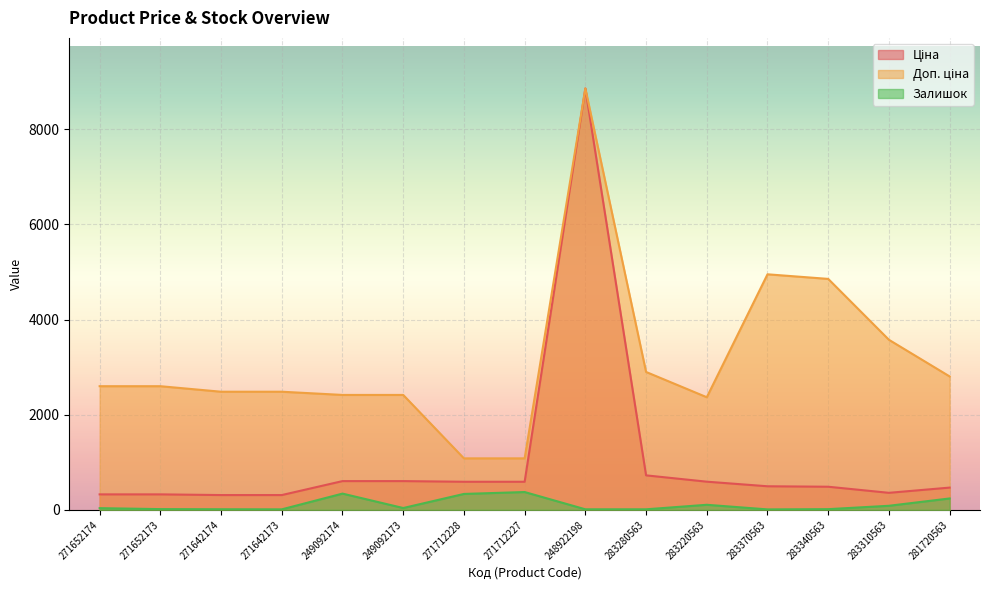

Where is the first local maximum for Ціна?

248922198